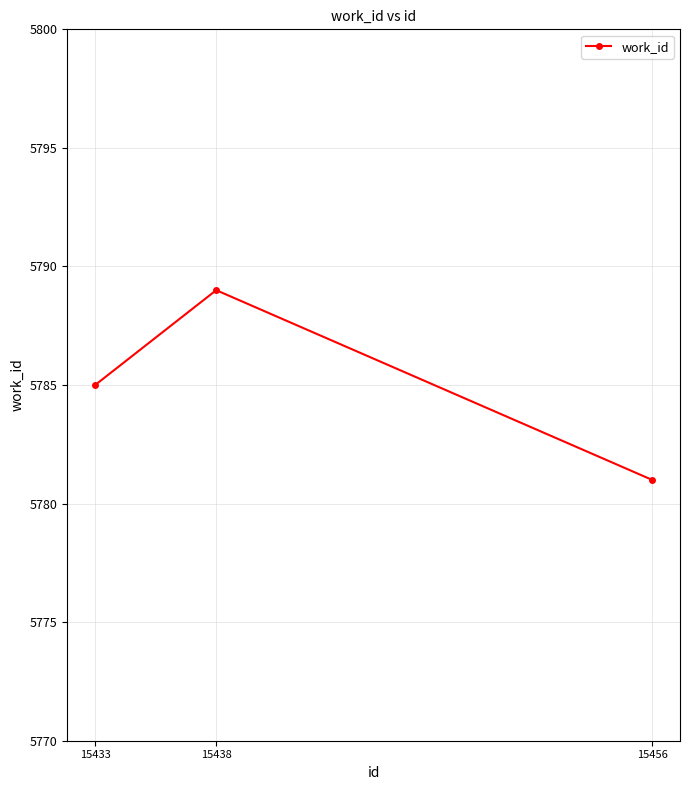

How many lines are shown in the chart?

1